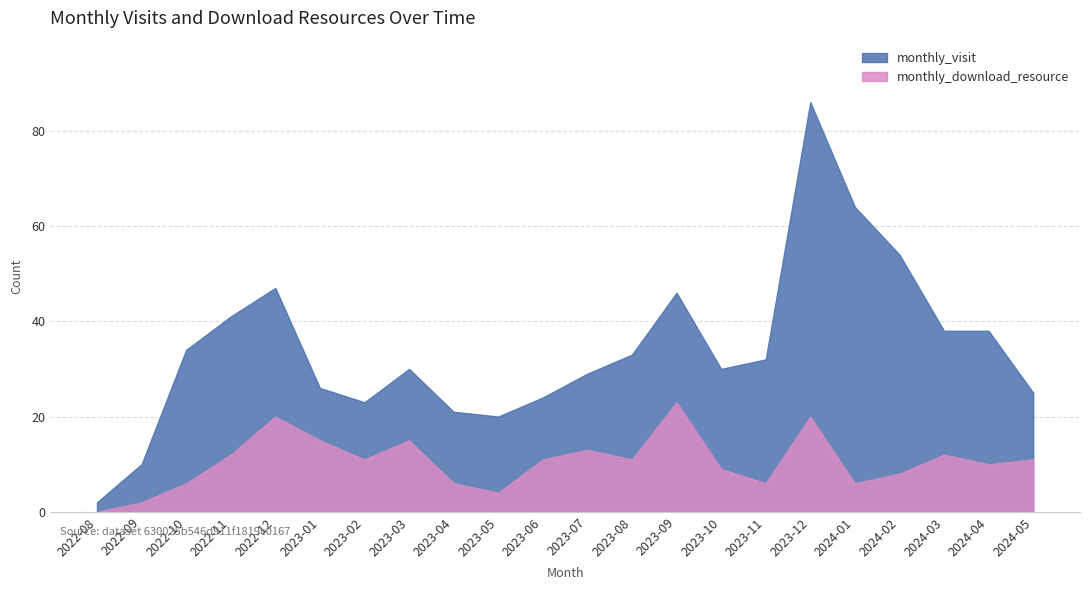

What is the value of the monthly_visit point at the 19th from the left?

54